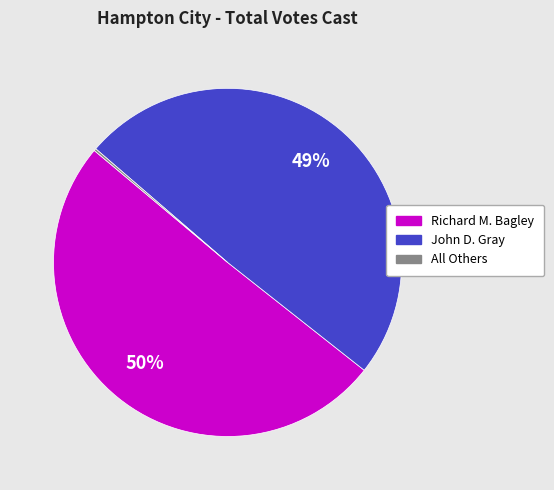

Which category has the biggest portion of the pie?

Richard M. Bagley